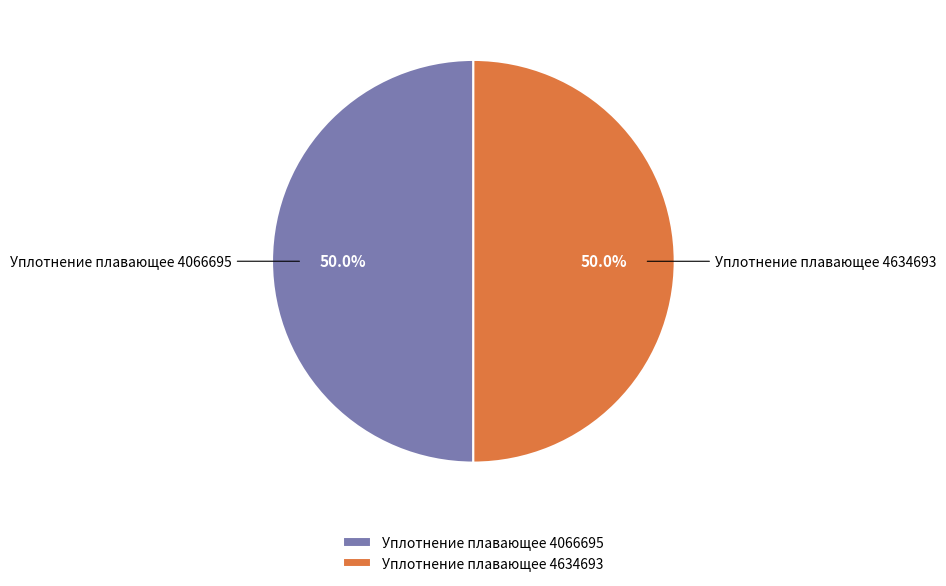

Approximately how many times larger is the value at Уплотнение плавающее 4634693 compared to Уплотнение плавающее 4066695?

1.0